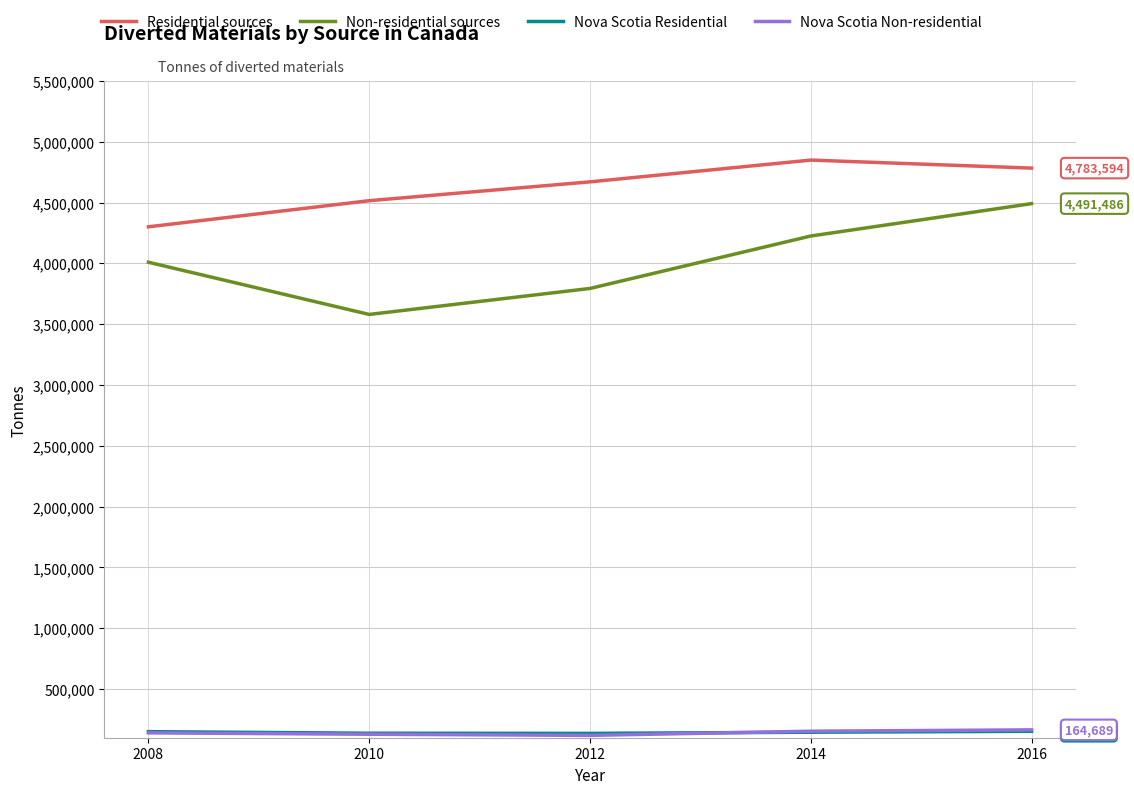

Count the Non-residential sources values in the range 3794069 to 4225244.

3